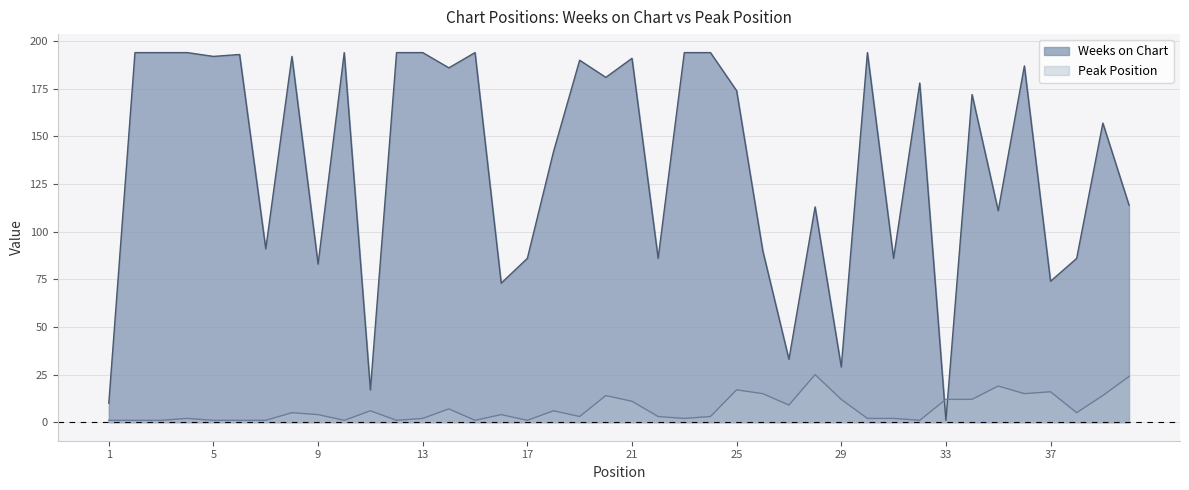

What is the smallest value displayed?

1